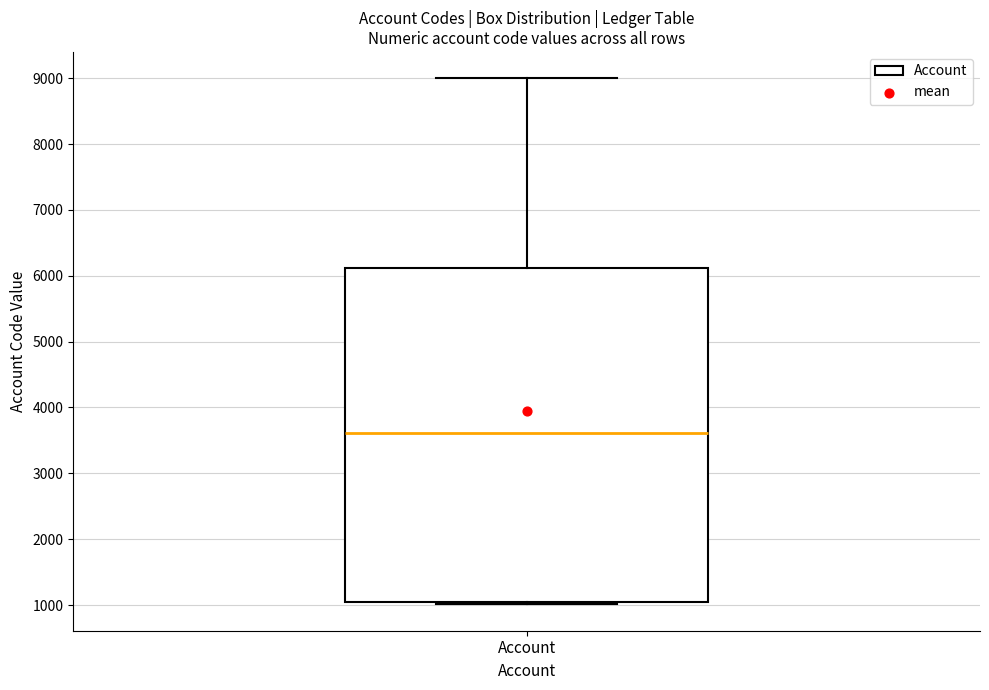

Where is the lower edge of the box for Account on the y-axis? The values are not printed on the chart, so give them approximately, as read against the axis.

1100